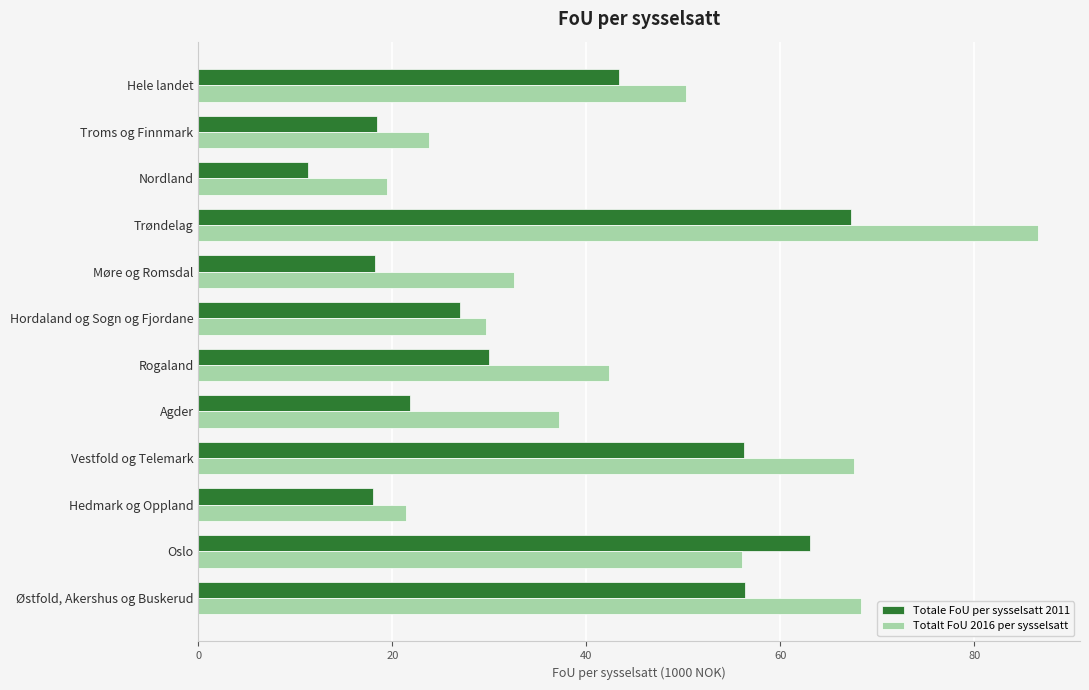

Which series changed the most between Vestfold og Telemark and Rogaland?

Totale FoU per sysselsatt 2011